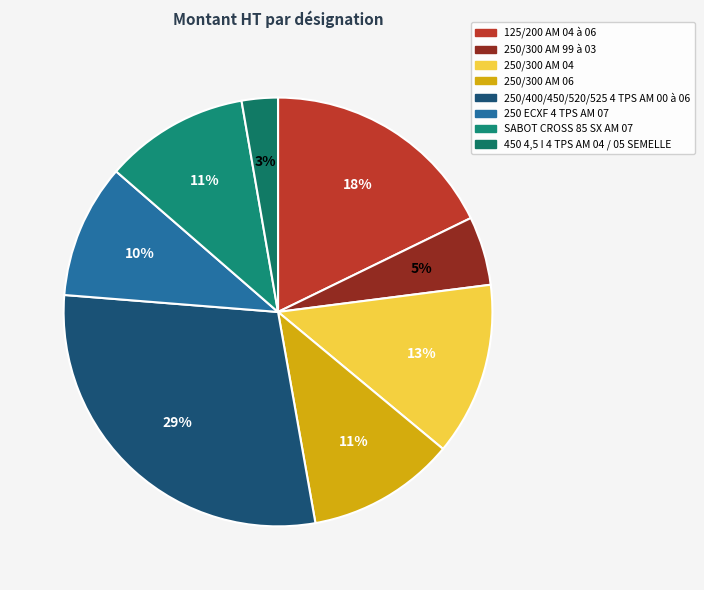

Does 125/200 AM 04 à 06 represent more than half of the total?

No